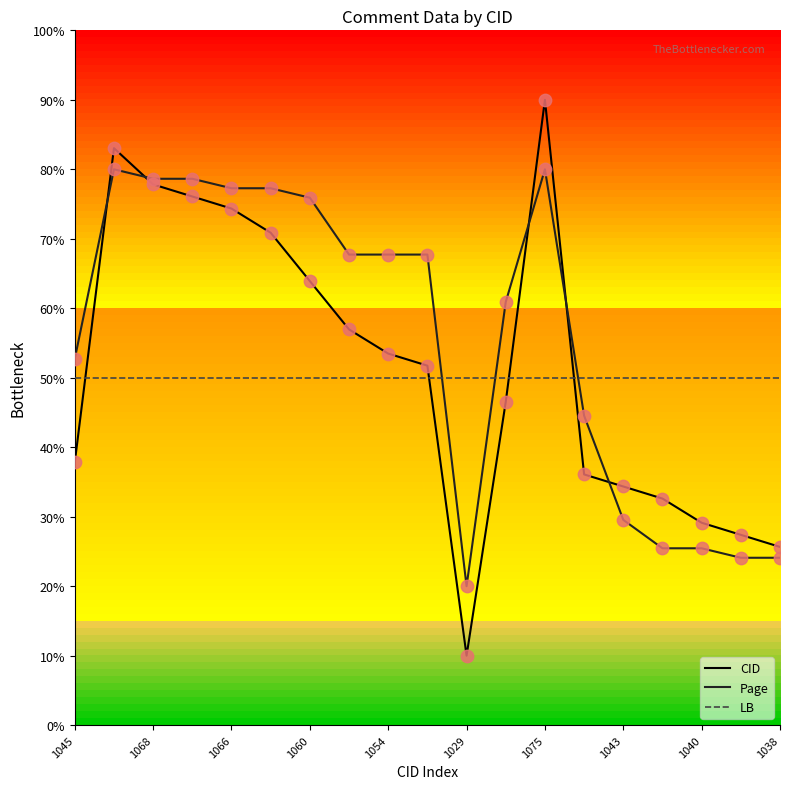

At how many categories does at least one series exceed 24?

19